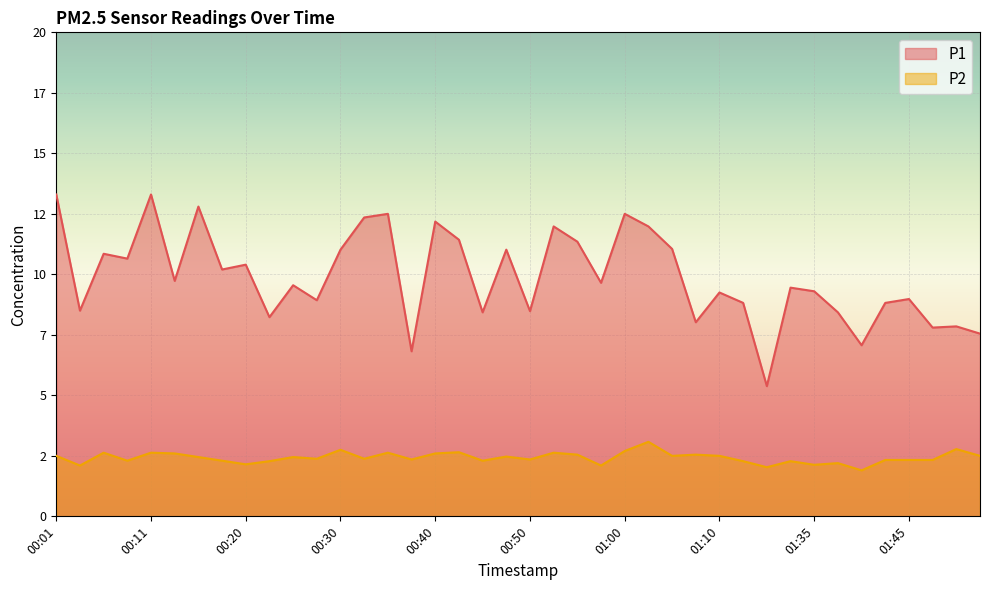

At which label does P2 first exceed 2?

00:01